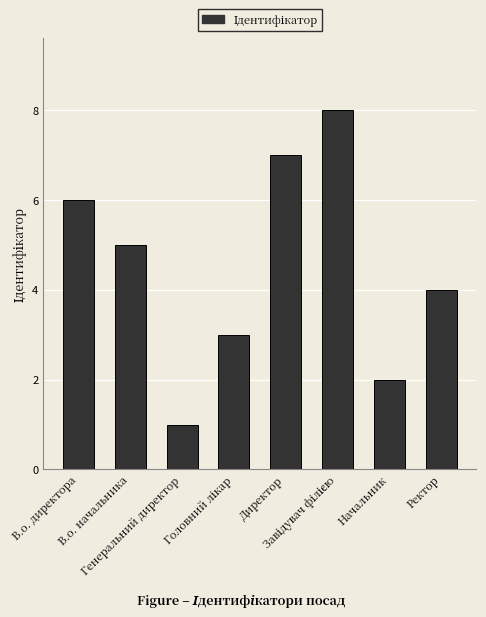

What is the label of the 6th bar from the right?

Генеральний директор